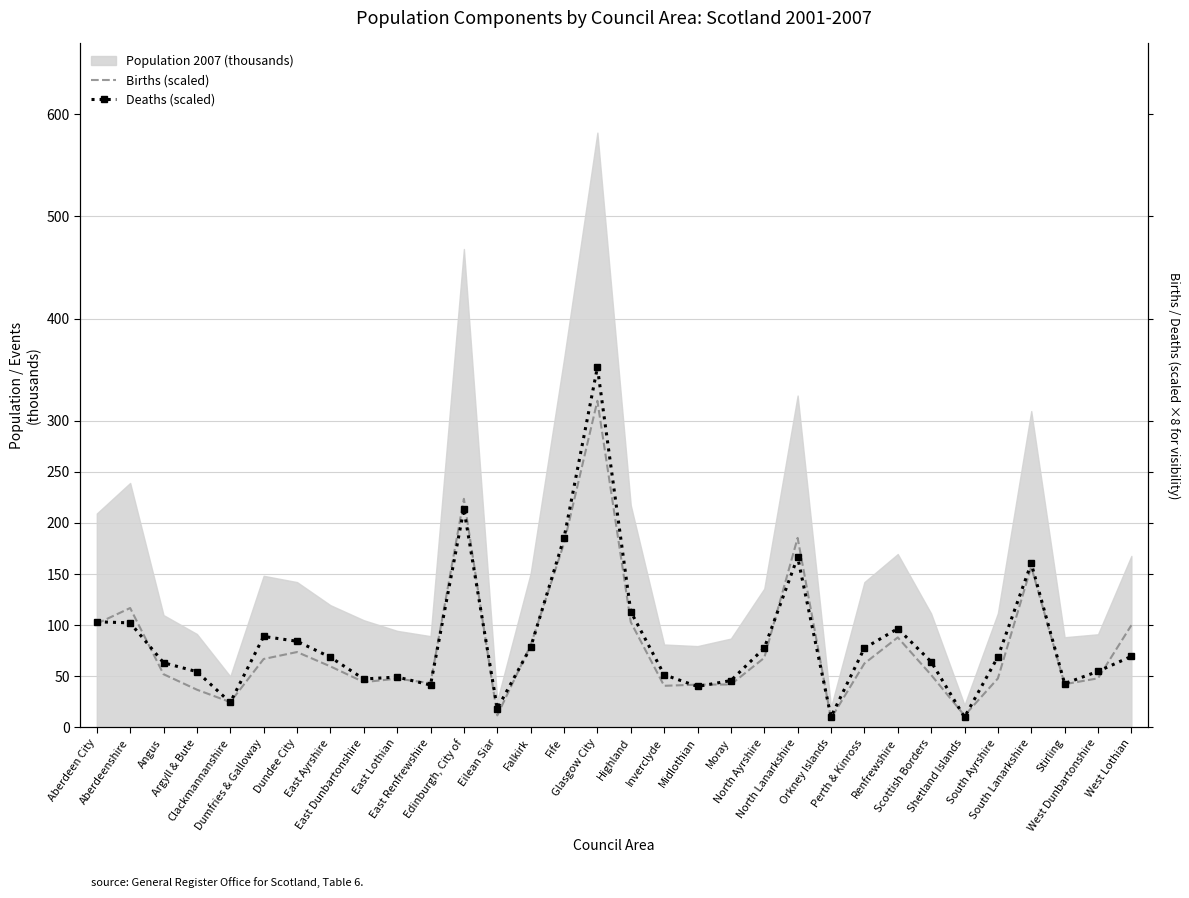

The value of Deaths (scaled) at Orkney Islands is 10.4. True or false?

True